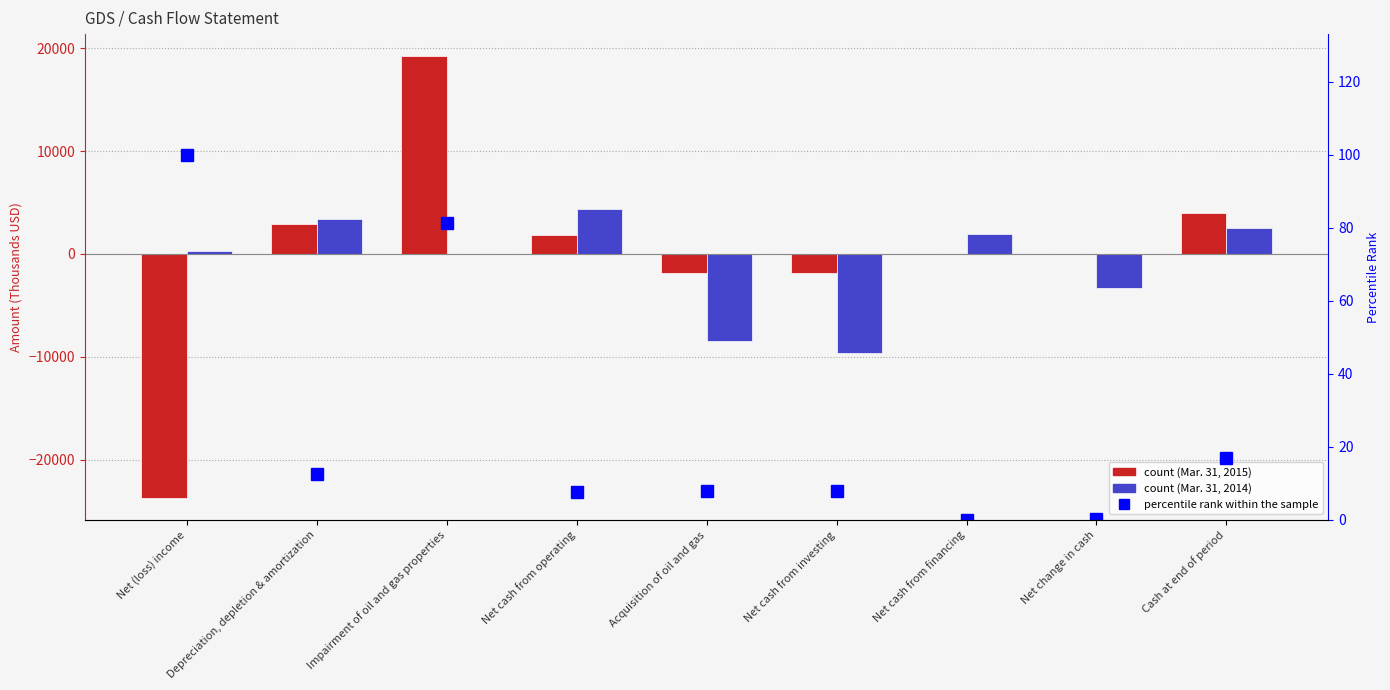

What is the spread (max minus min) of values at Net change in cash?

3343.1